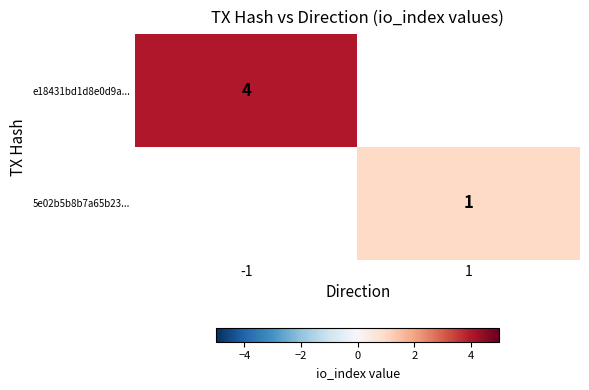

True or false: e18431bd1d8e0d9a... has a value of 7 at -1.

False